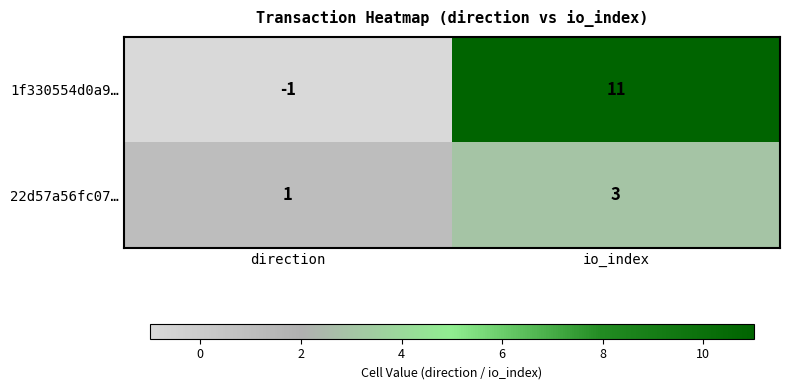

What is the average value of the 1f330554d0a9… series?

5